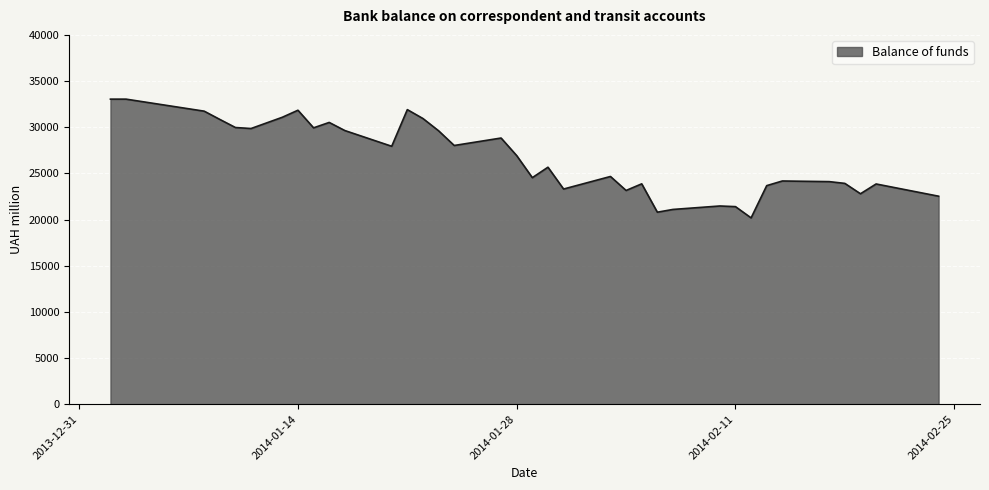

What is the difference between the maximum and minimum values?

12862.3